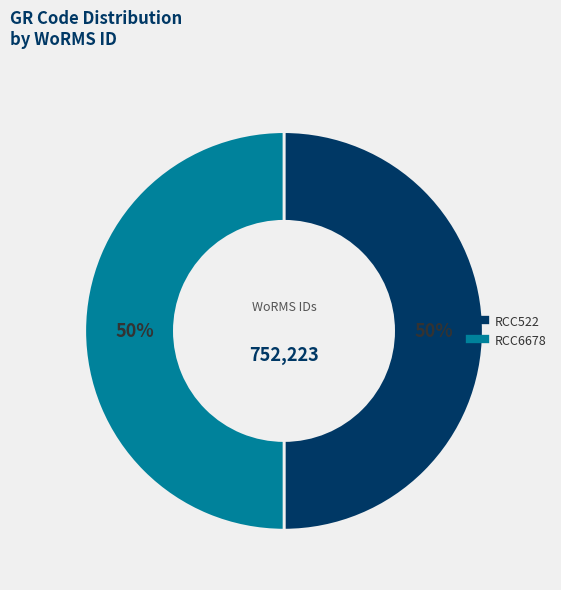

How many slices are in this pie chart?

2